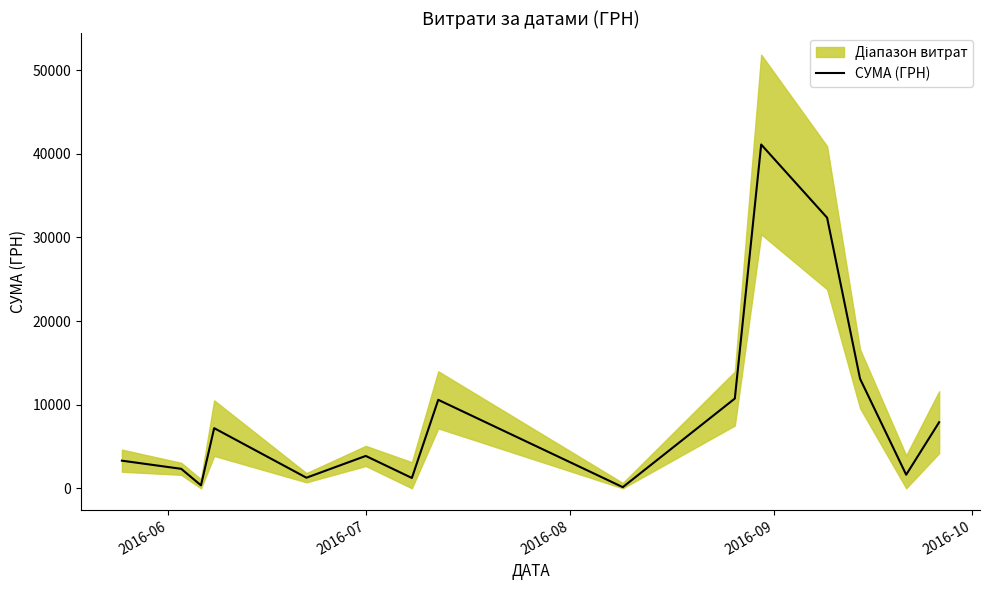

Reading left to right, transcribe all the data shown in this chart.

3303.3	2329.0	354.0	7195.0	1266.0	3871.0	1235.0	10583.4	135.0	10733.9	41121.0	32367.2	13105.1	1622.0	7904.0